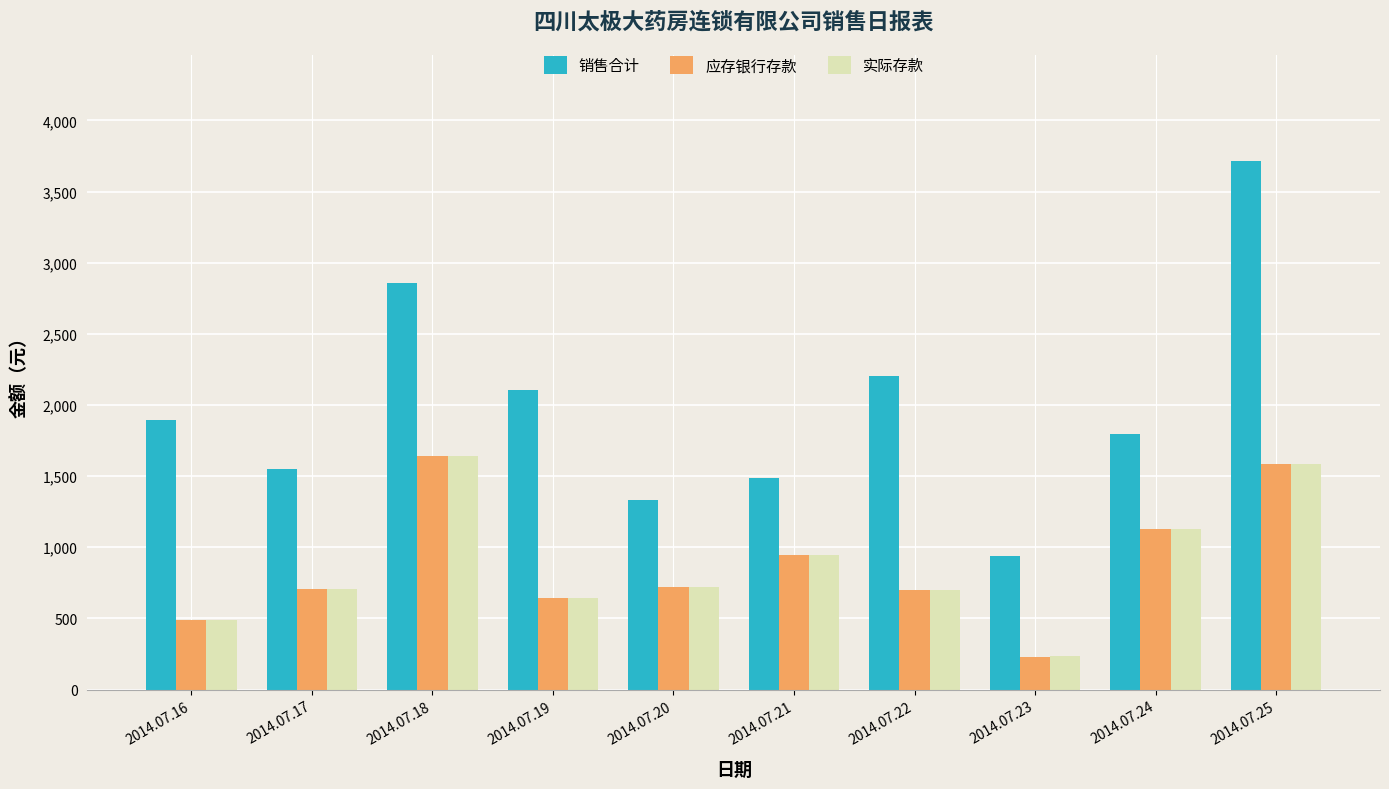

What is the smallest value displayed?

225.4